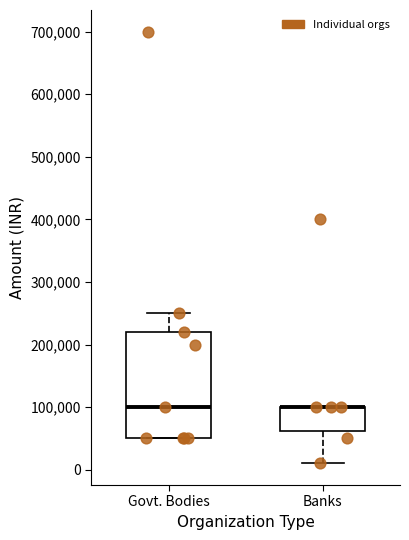

Where is the lower edge of the box for Govt. Bodies on the y-axis? The values are not printed on the chart, so give them approximately, as read against the axis.

50000